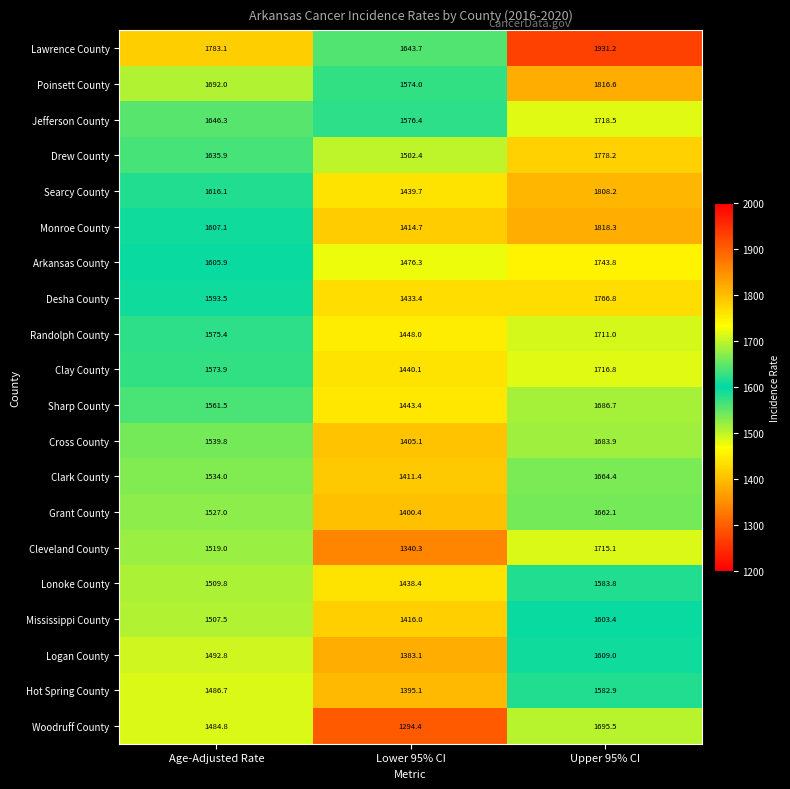

What is the spread (max minus min) of values at Lower 95% CI?

349.3